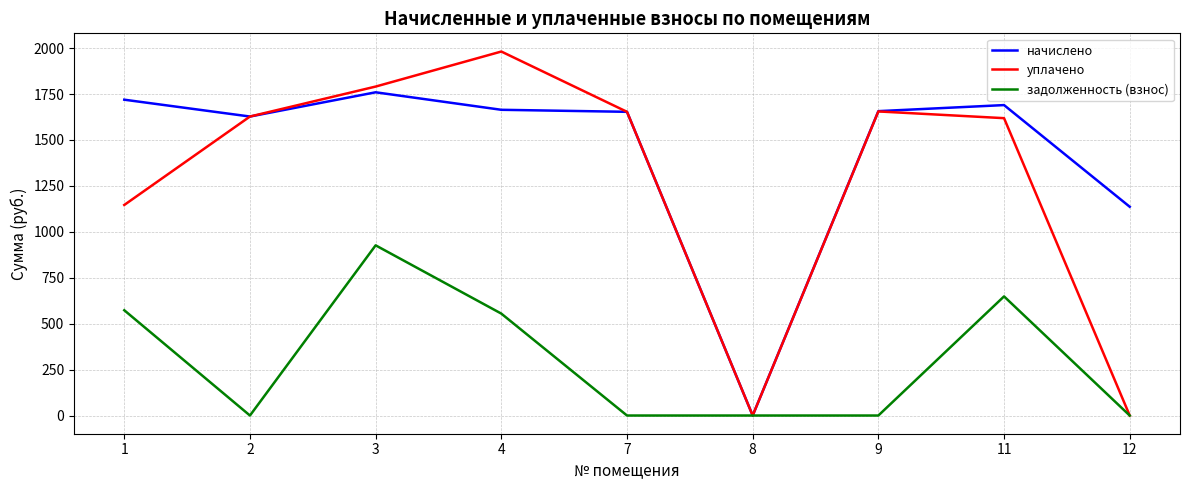

Which series has the largest total across all categories?

начислено